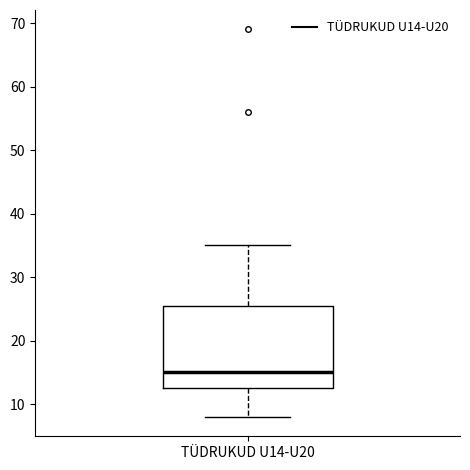

Transcribe this box plot: give where the median line is, the range the box spans, and where the two whiskers end, as read against the y-axis. The values are not printed on the chart, so give them approximately, as read against the axis.

median 15, box 13 to 26, whiskers 8 to 35